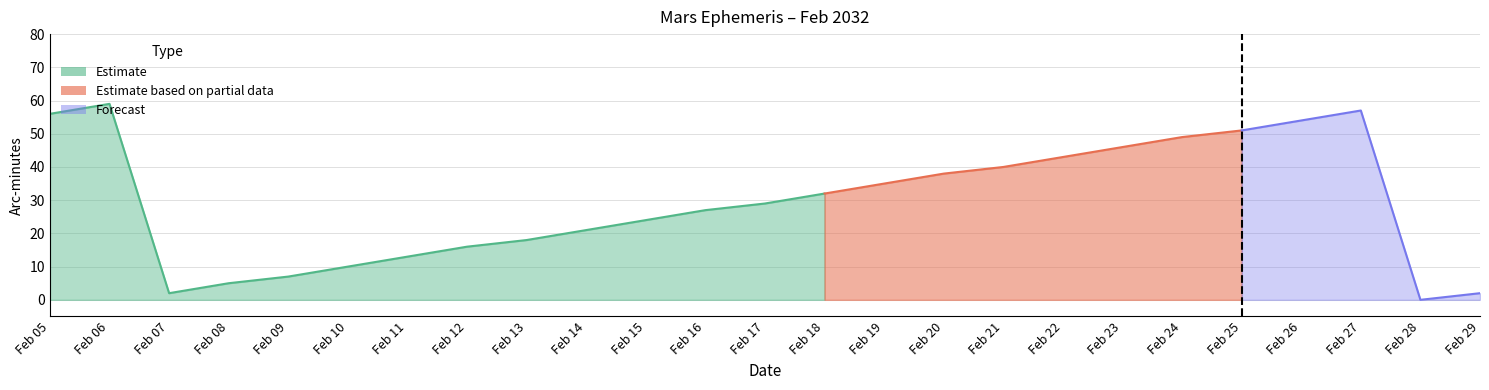

True or false: RA (min) has a value of 13.0 at Feb 11.

True